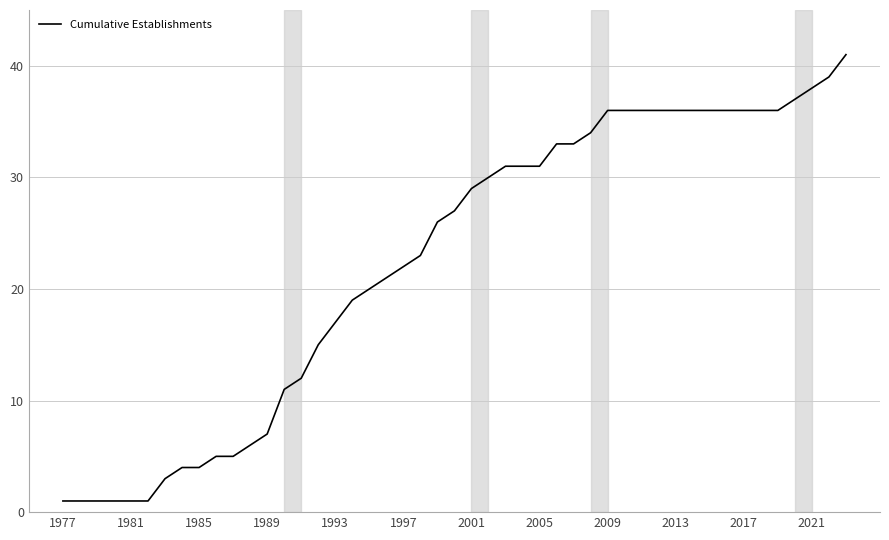

What is the maximum value shown in the chart?

41